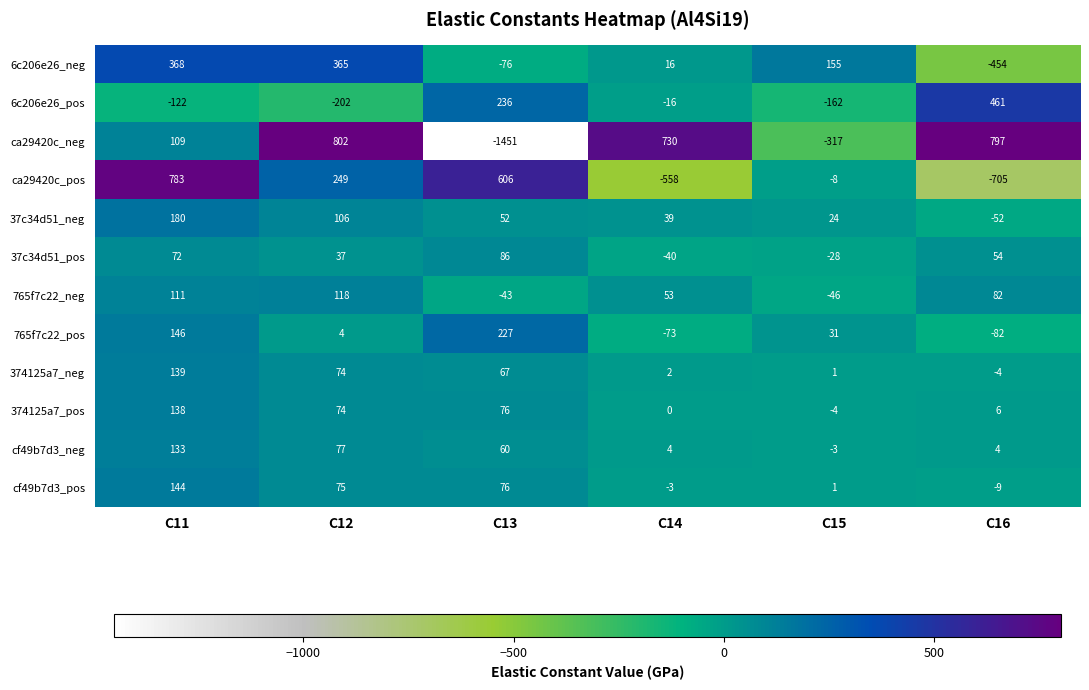

At which label does 6c206e26_pos reach its minimum?

C12